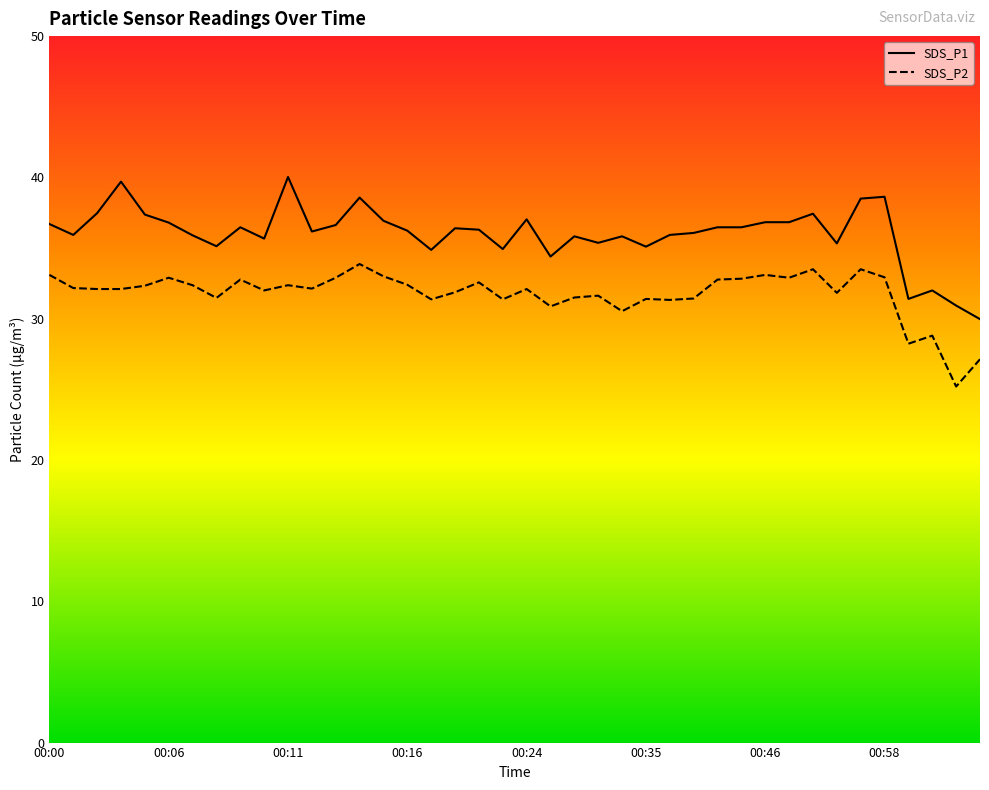

Is it true that SDS_P1 equals 63.4 at 00:12?

False